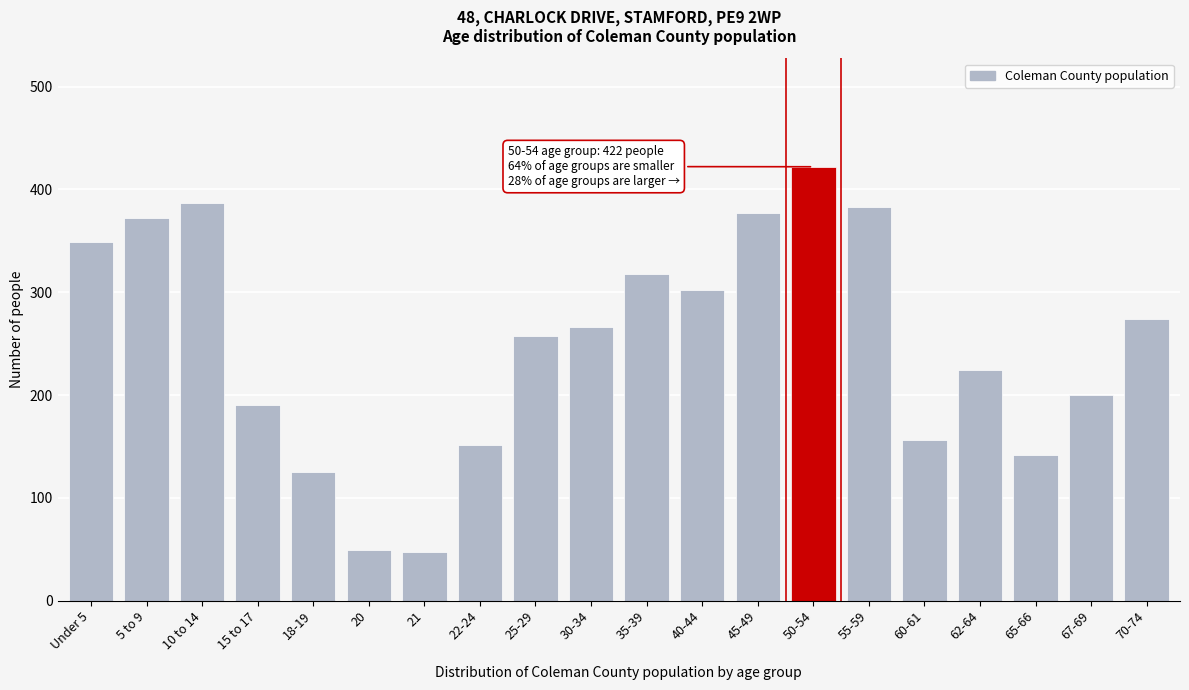

What is the change in value from 21 to 50-54?

+375